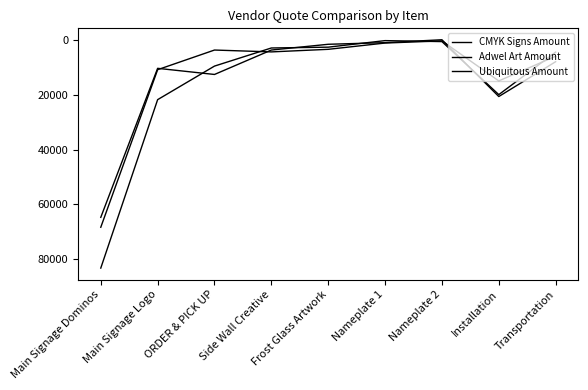

Is the value of Adwel Art Amount at ORDER & PICK UP greater than the value of Ubiquitous Amount at Nameplate 1?

Yes